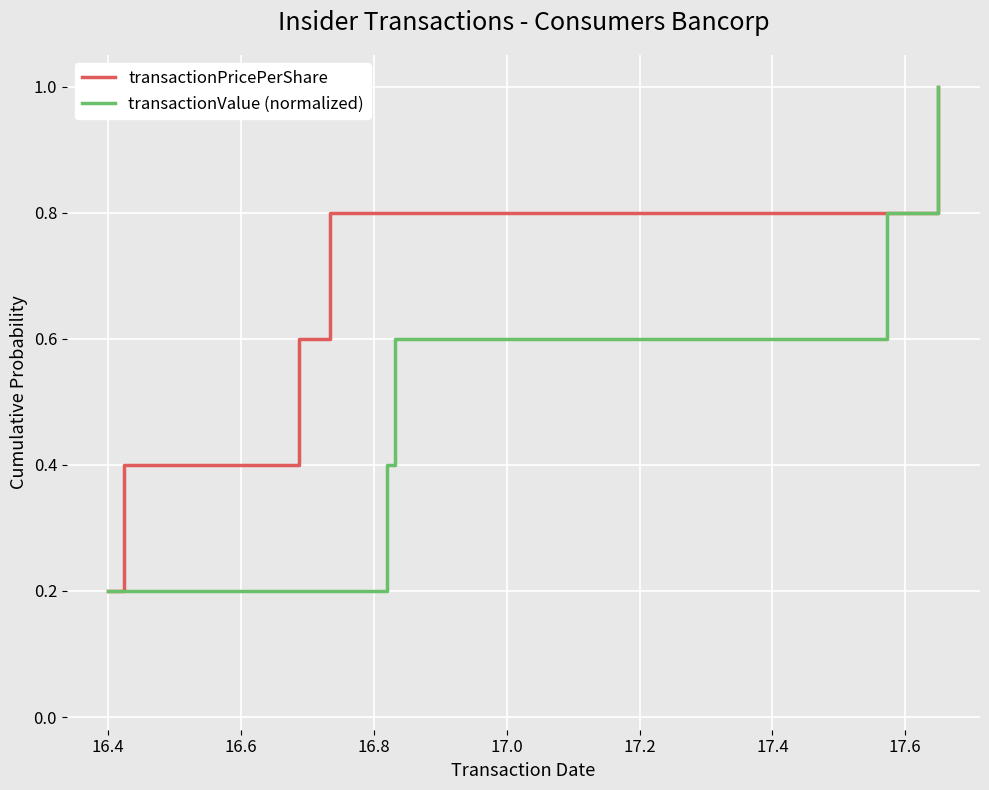

Reading left to right, extract all data points from this chart.

transactionPricePerShare: 0.2	0.4	0.6	0.8	1.0
transactionValue (normalized): 0.2	0.4	0.6	0.8	1.0